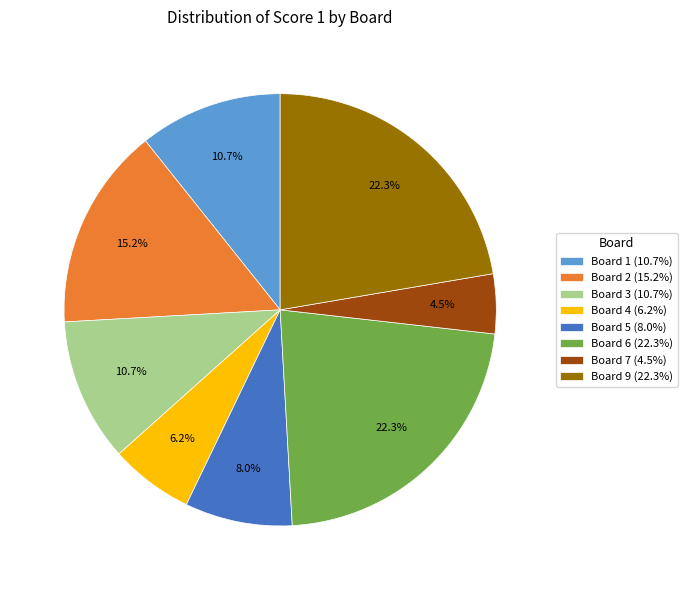

Does Board 4 (6.2%) account for over 50% of the chart?

No